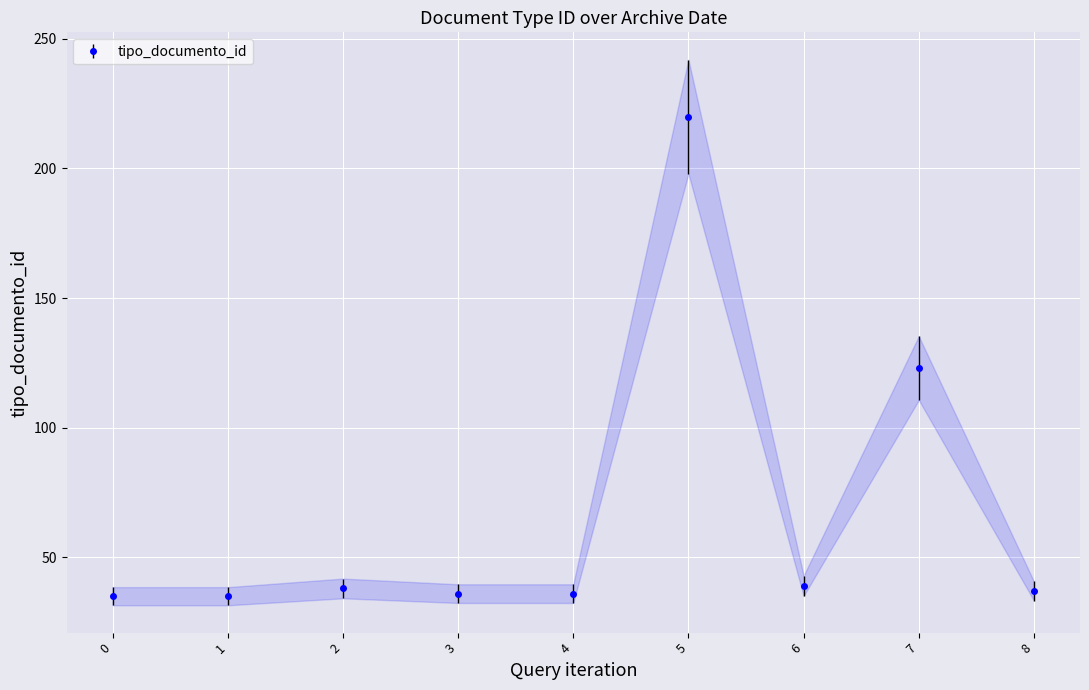

At which label does tipo_documento_id reach its peak?

5